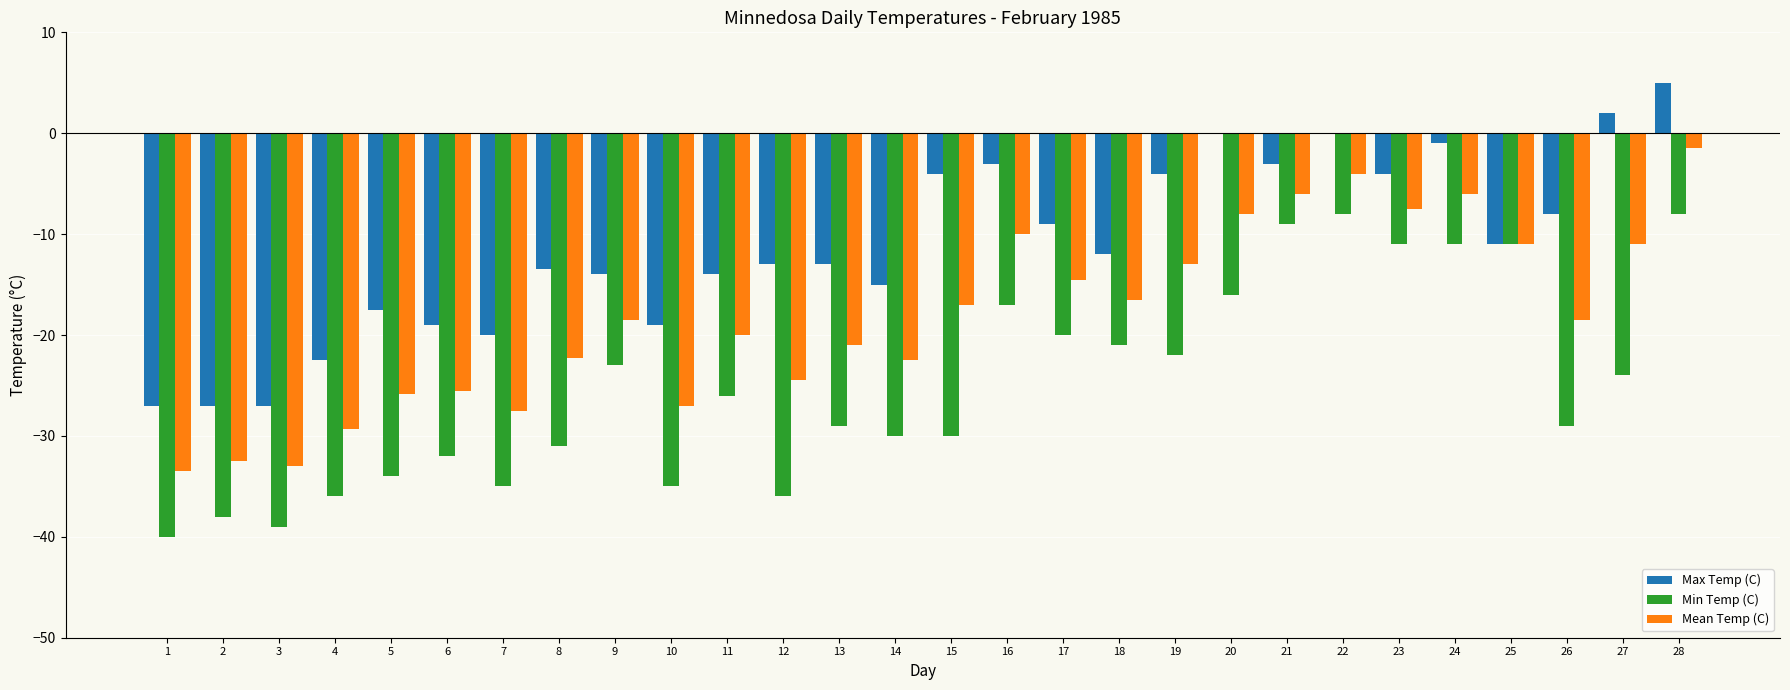

What is the average value of the Max Temp (C) series?

-11.2